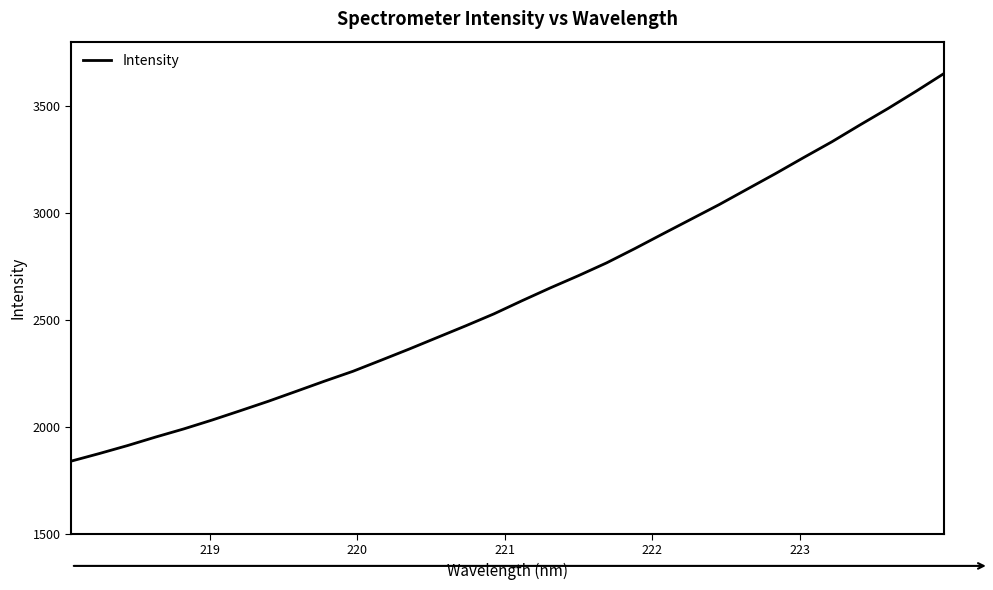

What is the difference between the maximum and minimum values?

1813.0